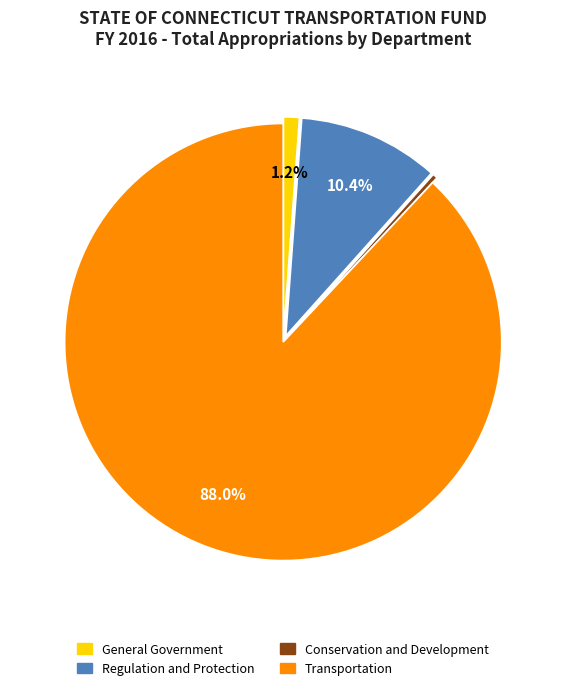

Rank the categories by value from lowest to highest.

Conservation and Development, General Government, Regulation and Protection, Transportation